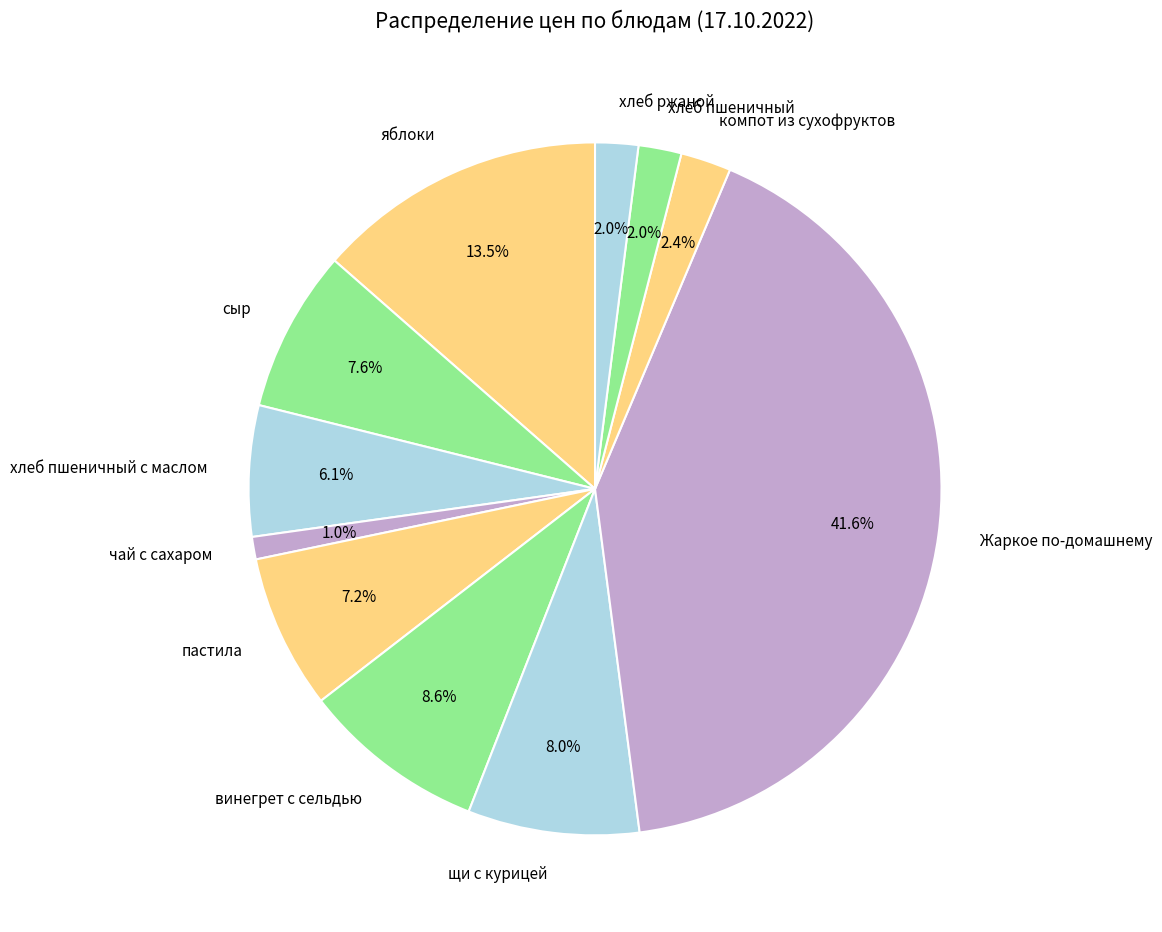

What is the total percentage of сыр and пастила?

14.8%